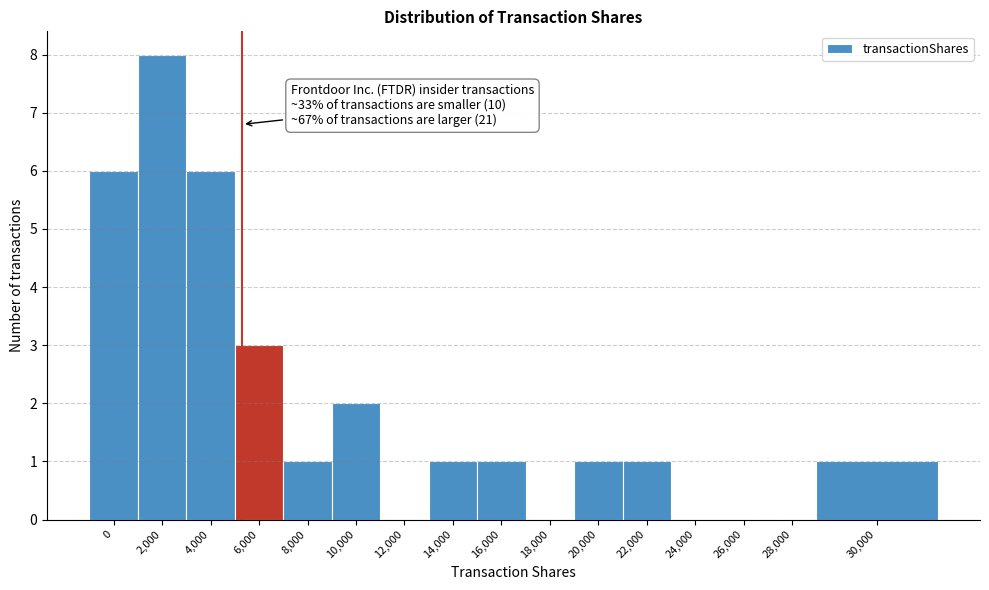

Reading left to right, transcribe all the data shown in this chart.

0=6	2,000=8	4,000=6	6,000=3	8,000=1	10,000=2	12,000=0	14,000=1	16,000=1	18,000=0	20,000=1	22,000=1	24,000=0	26,000=0	28,000=0	30,000=1